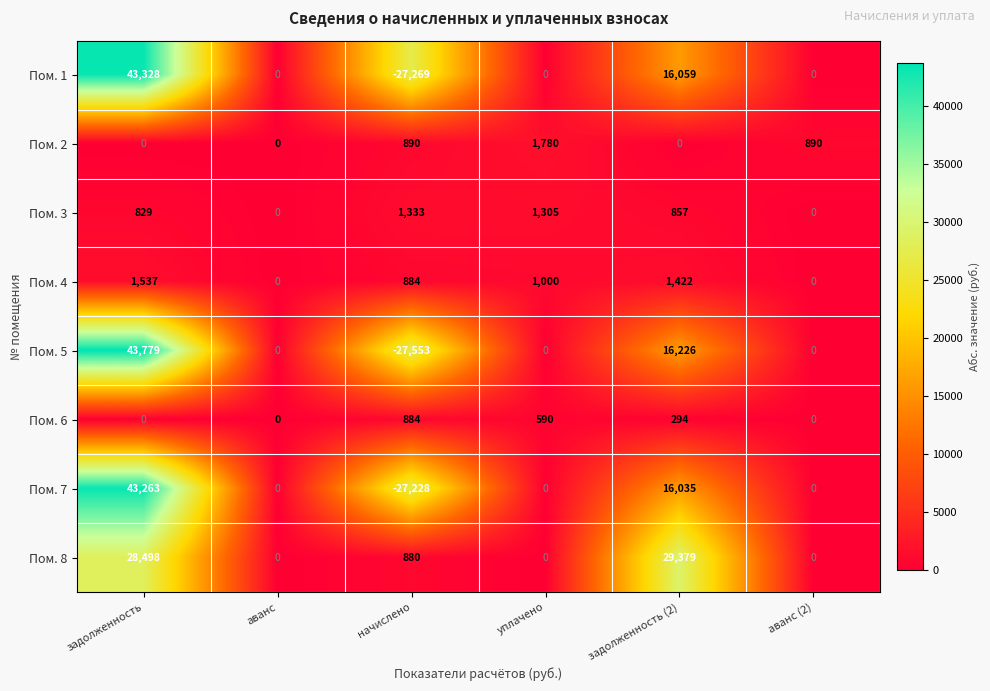

Where does the Пом. 3 series first go above 857?

начислено